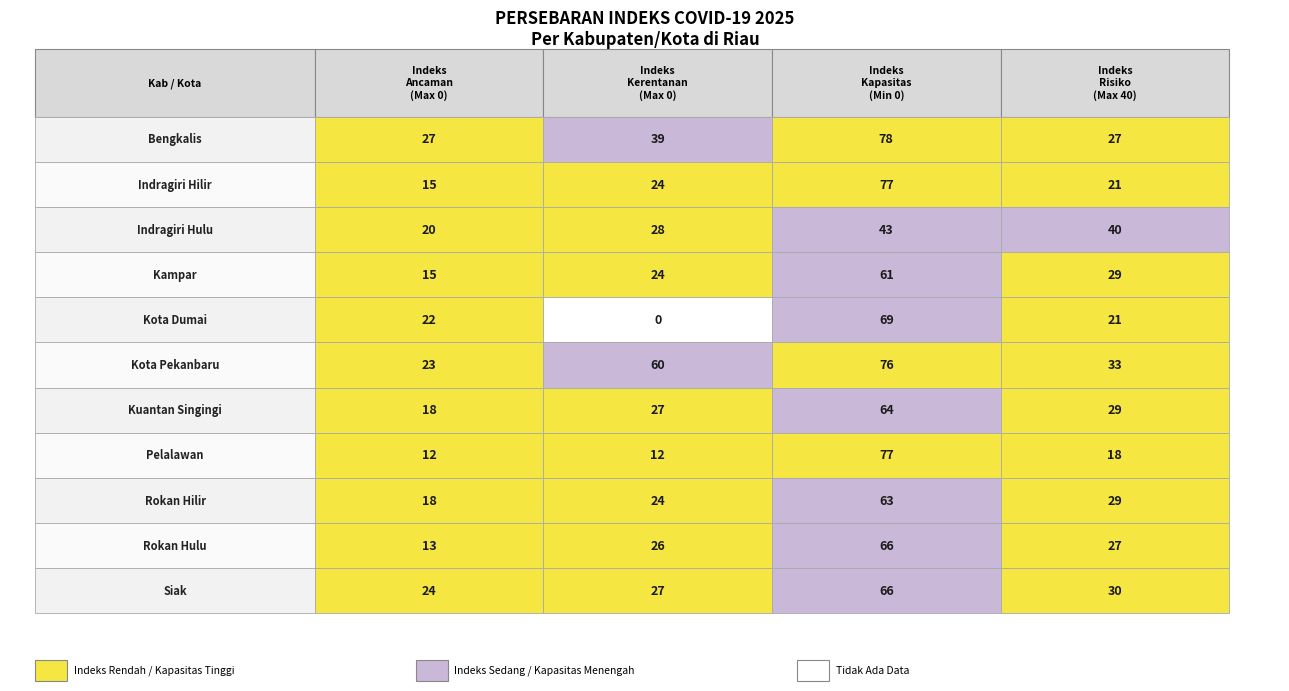

What is the greatest value displayed?

78